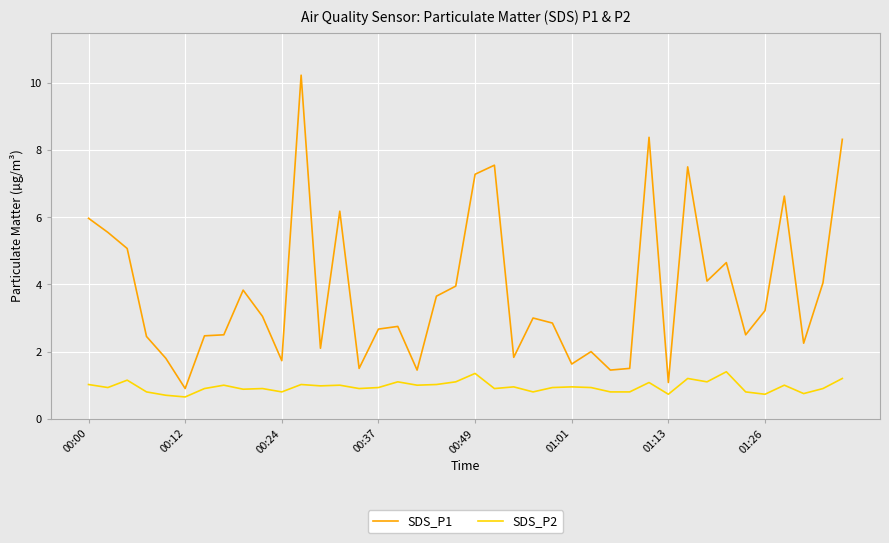

What is the maximum value for SDS_P1?

10.2